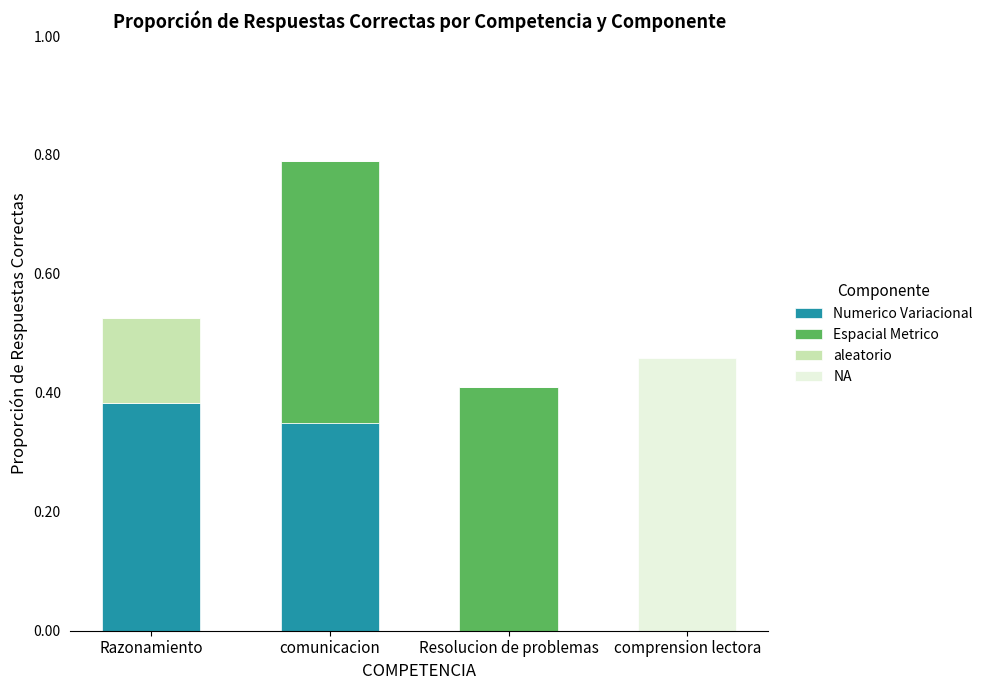

At which category is the sum across all series the highest?

comunicacion